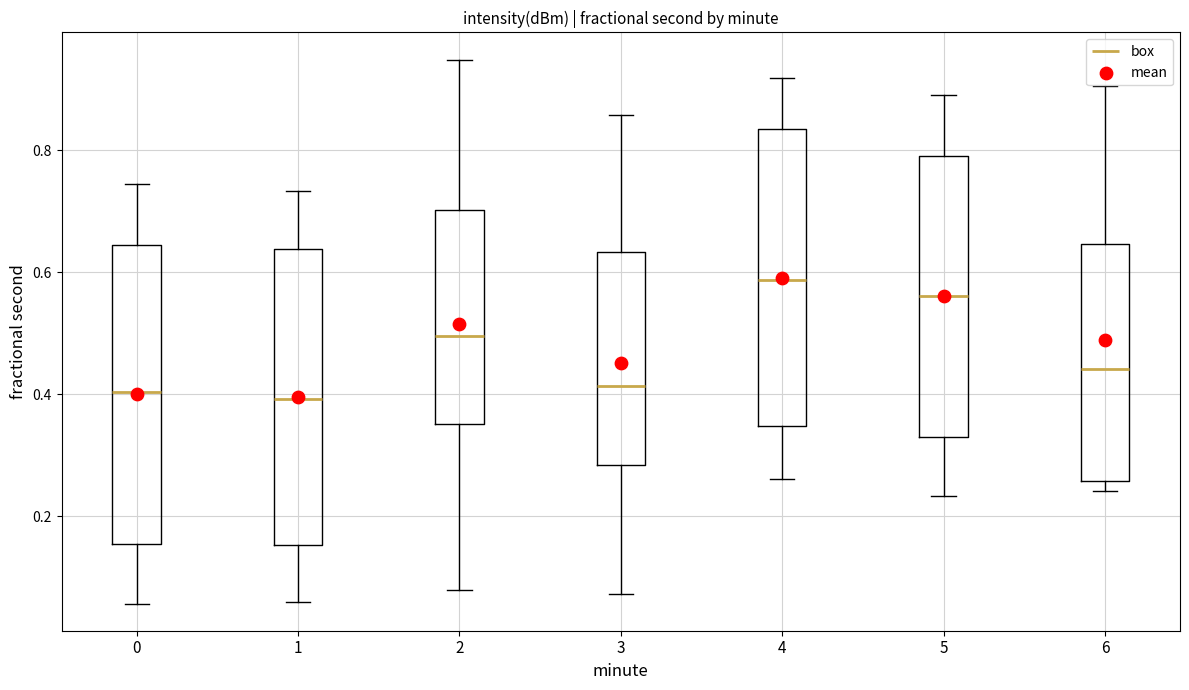

Where is the upper edge of the box at x = 6 on the y-axis? The values are not printed on the chart, so give them approximately, as read against the axis.

0.64